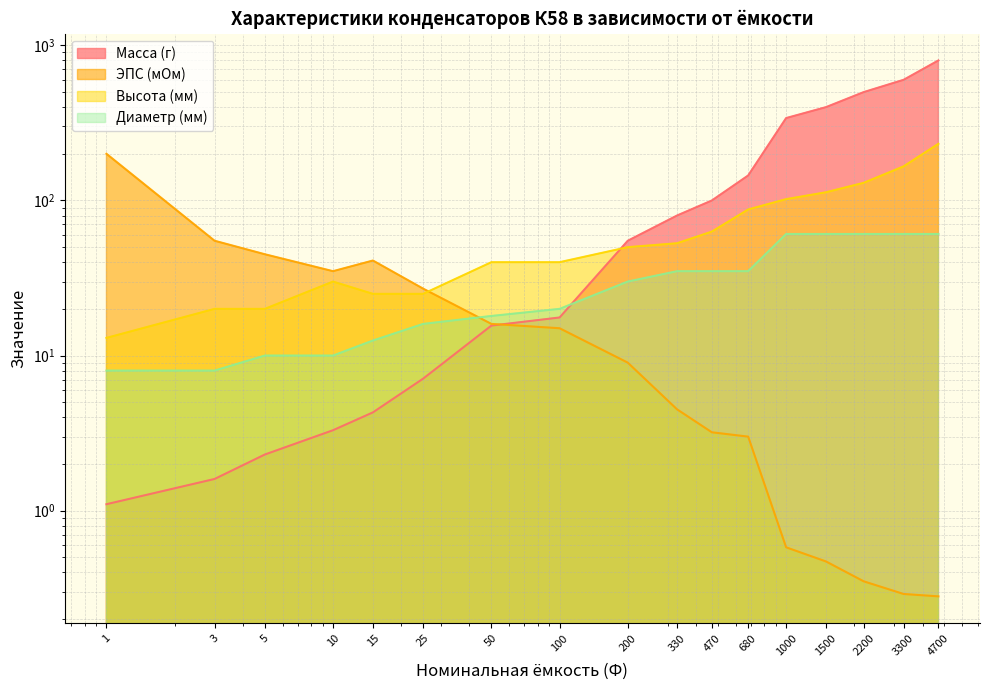

What is the sum of the ЭПС (мОм) values at 200 and 3300?

9.3